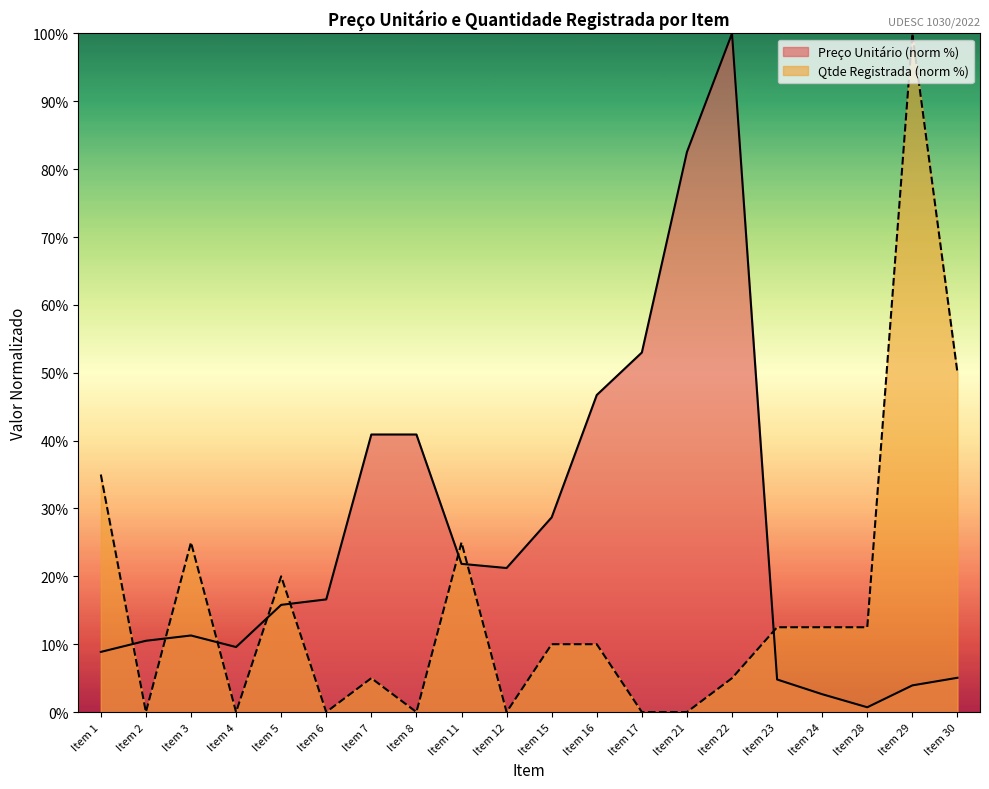

The Qtde Registrada series shows 44.5 at Item 12. True or false?

False